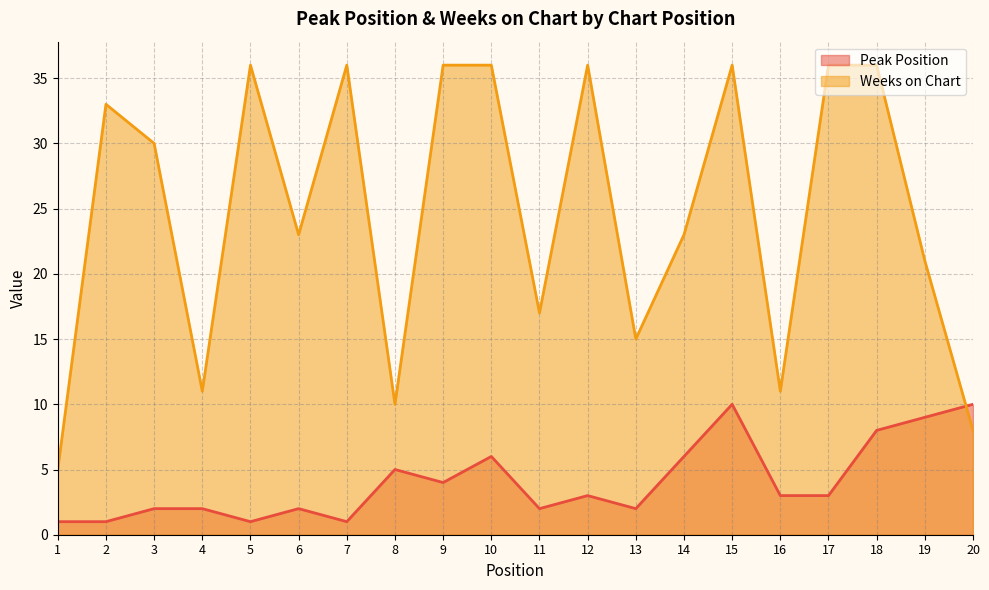

What is the maximum value shown in the chart?

36